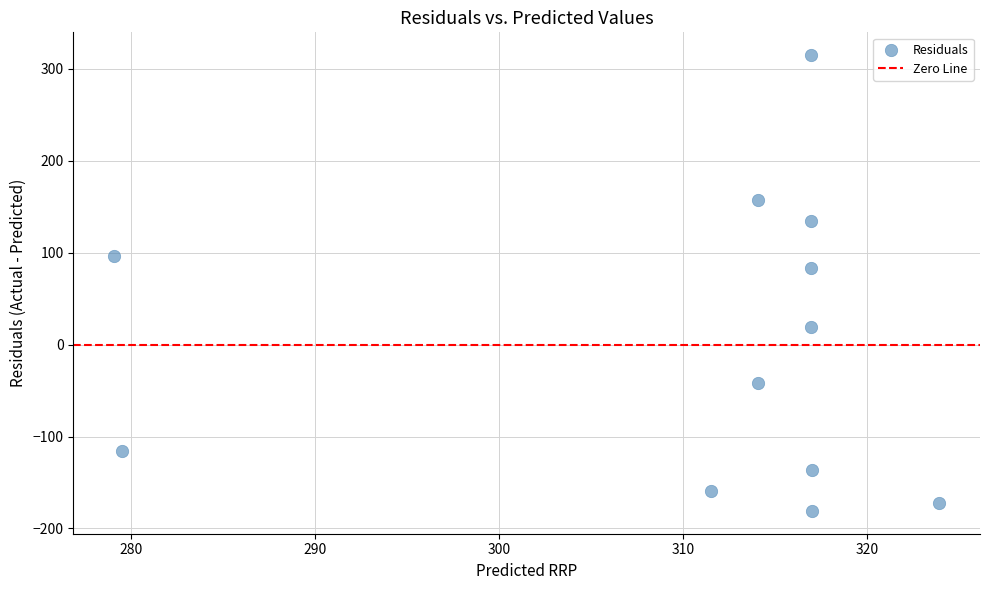

What Y value in the scatter plot is closest to 67?

83.0